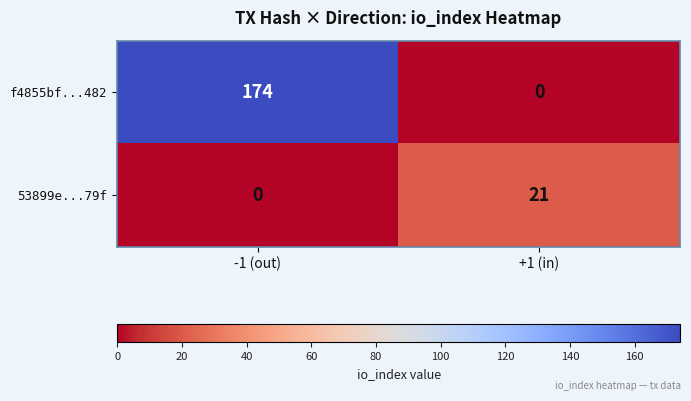

What is the approximate value of f4855bf...482 at -1 (out)?

174